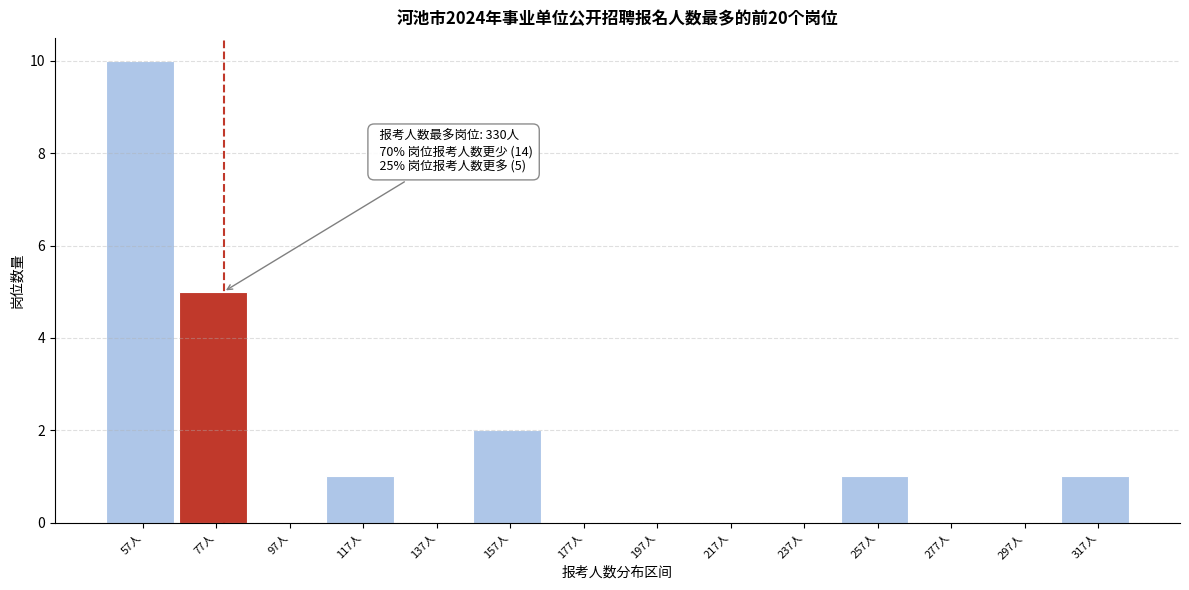

Reading left to right, transcribe all the data shown in this chart.

57人=10	77人=5	97人=0	117人=1	137人=0	157人=2	177人=0	197人=0	217人=0	237人=0	257人=1	277人=0	297人=0	317人=1